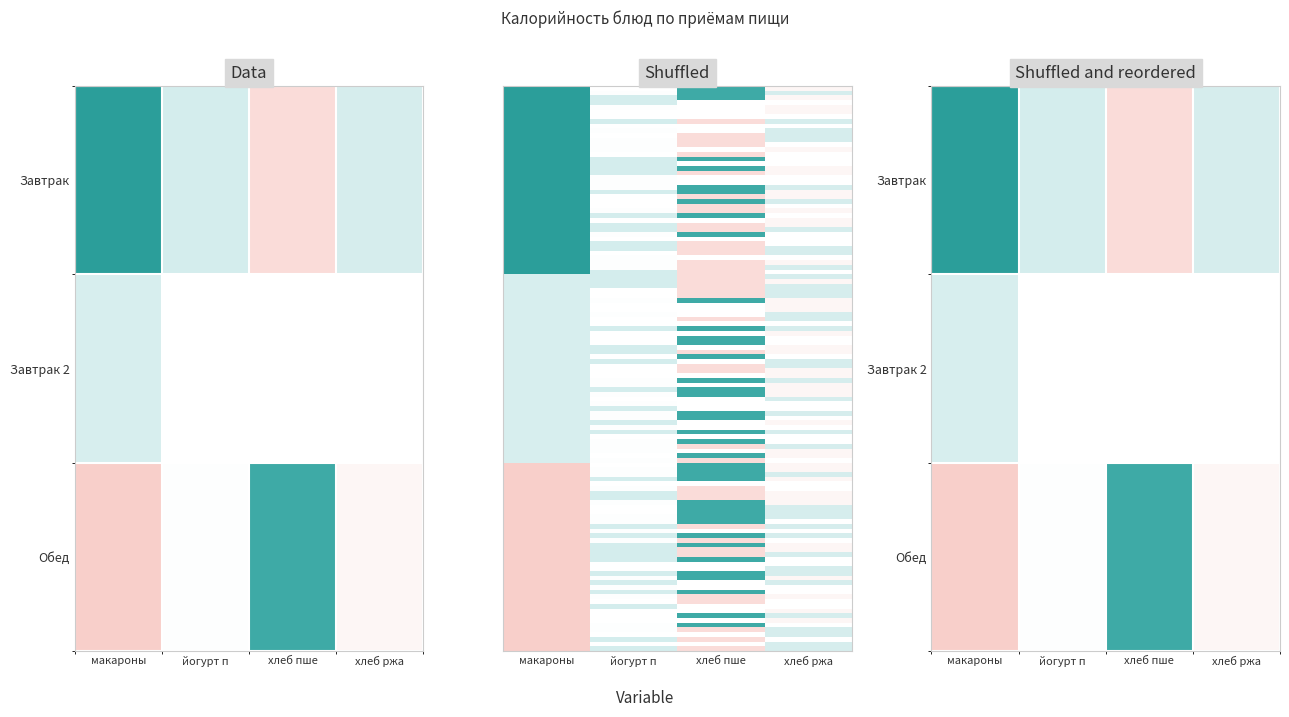

What is the difference between the second highest and second lowest values in the Обед series?

11